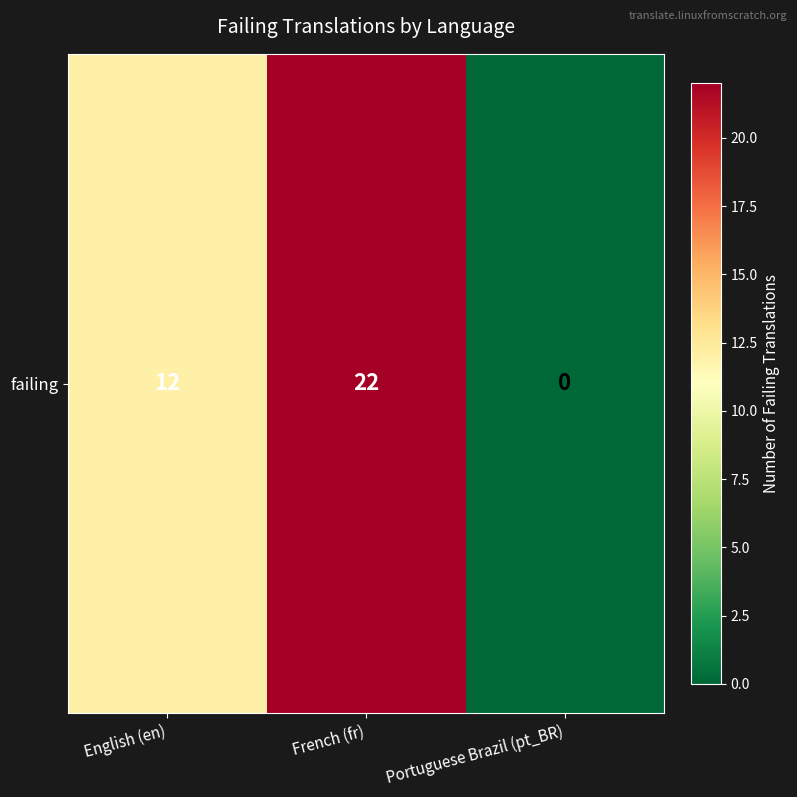

What is the difference between the values at Portuguese Brazil (pt_BR) and English (en)?

12